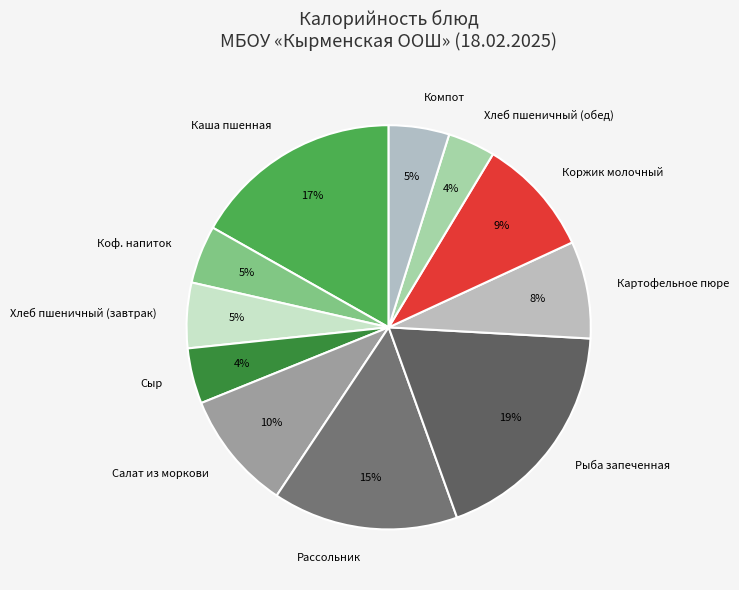

Is it true that Хлеб пшеничный (завтрак) is 14% of the pie?

False